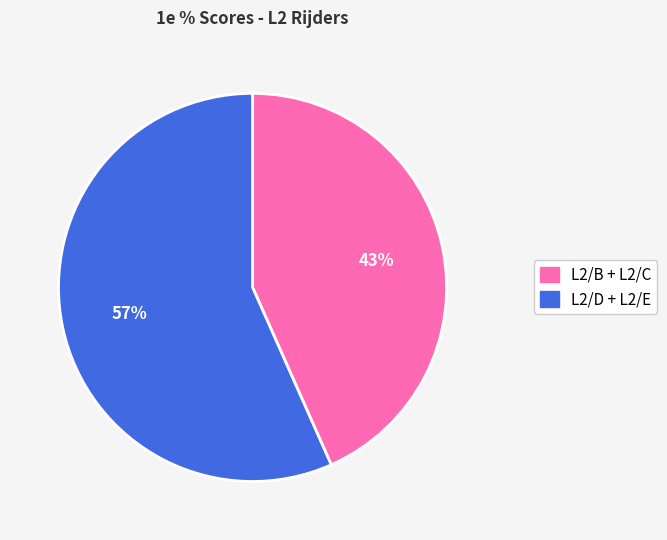

Count the number of slices in the pie.

2